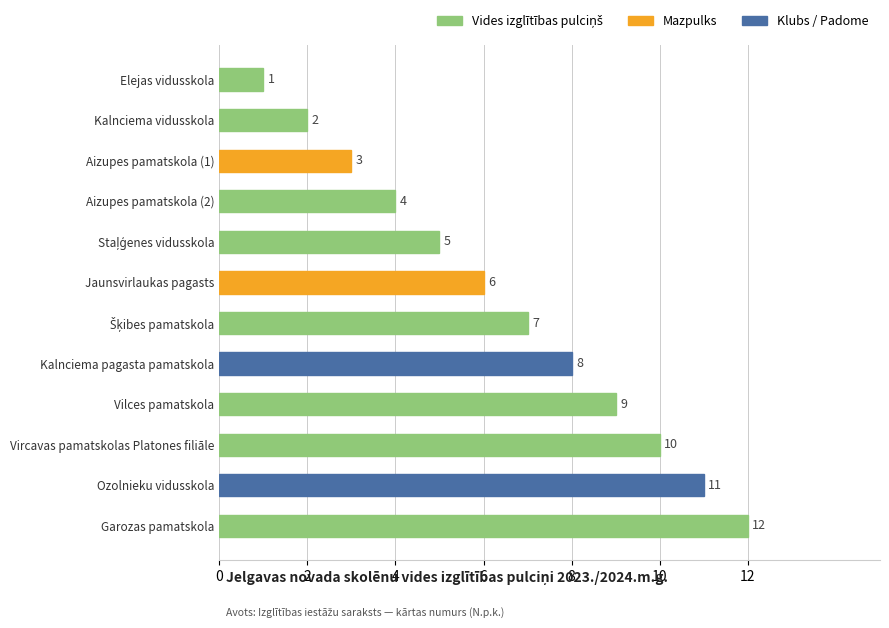

The chart shows a value of 11 at Ozolnieku vidusskola. True or false?

True